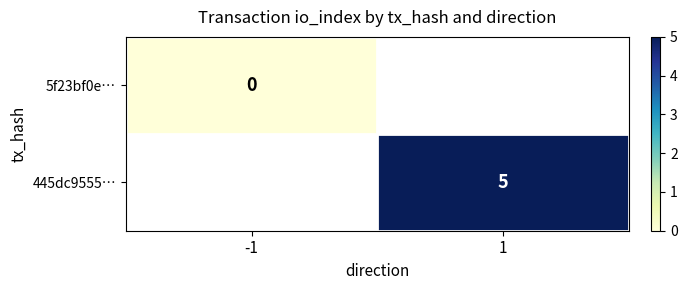

How many distinct data groups are displayed?

2